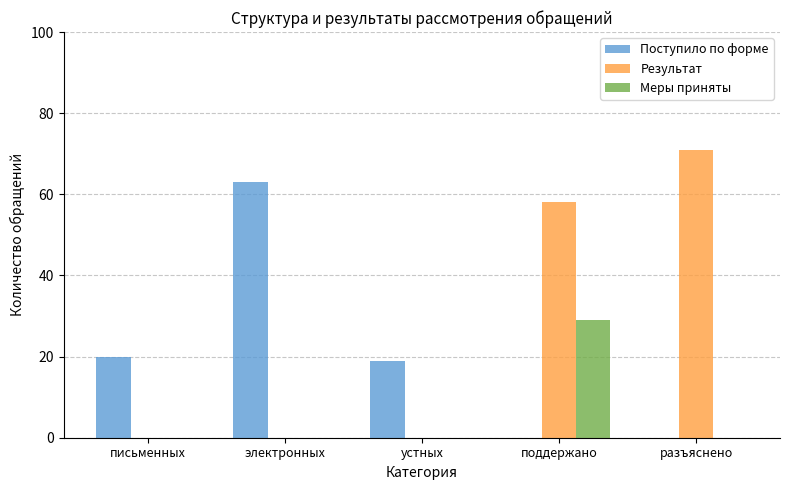

Count the Результат values in the range 0 to 58.

4